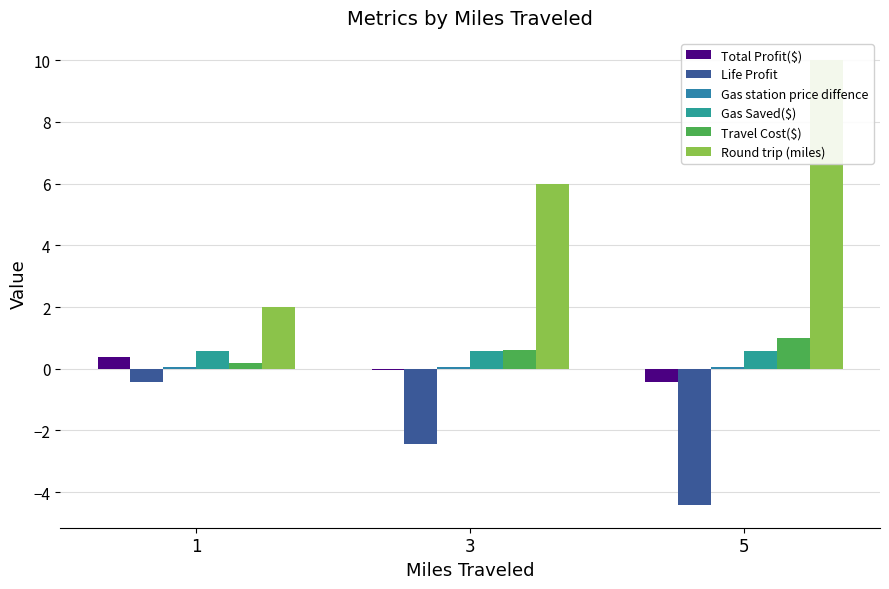

What is the lowest value of the Gas station price diffence series?

0.1